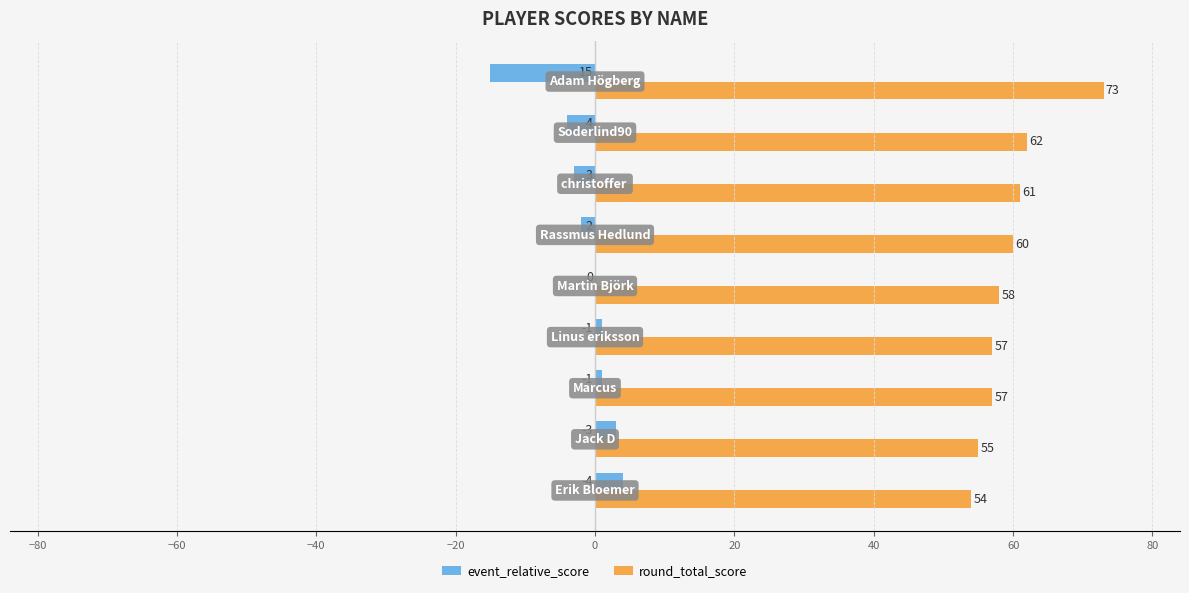

What is the greatest value displayed?

73